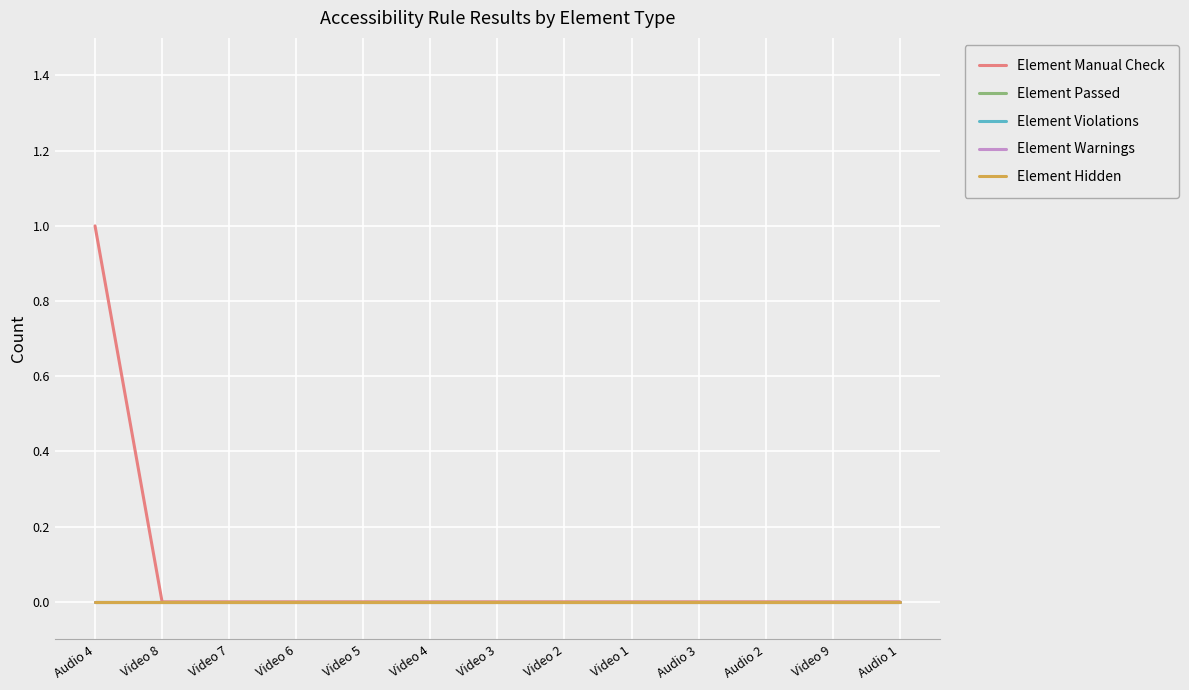

What is the label of the 6th point from the left?

Video 4